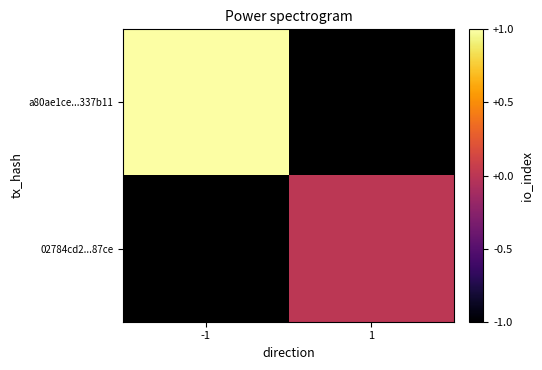

At 1, list the series in order from smallest to largest.

a80ae1ce...337b11, 02784cd2...87ce